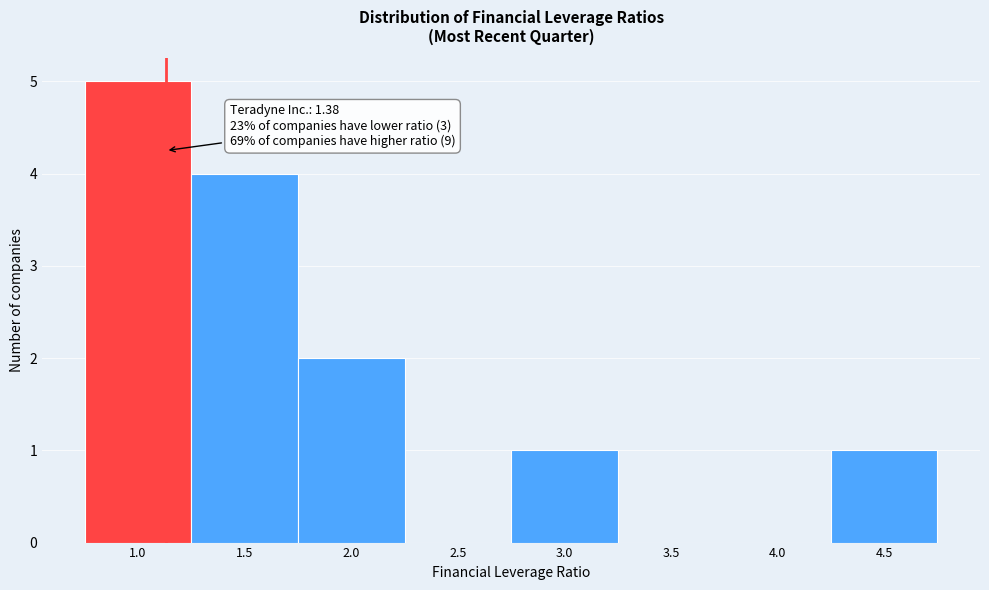

Reading left to right, extract all data points from this chart.

1.0=5	1.5=4	2.0=2	2.5=0	3.0=1	3.5=0	4.0=0	4.5=1